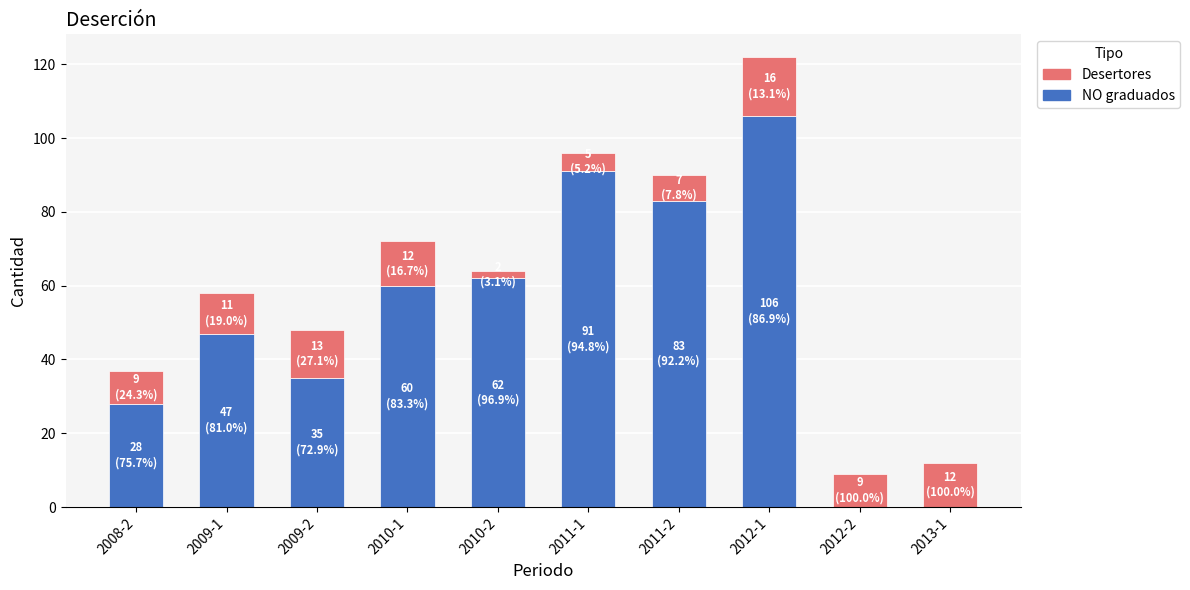

Which category has the highest value in the NO graduados series?

2012-1